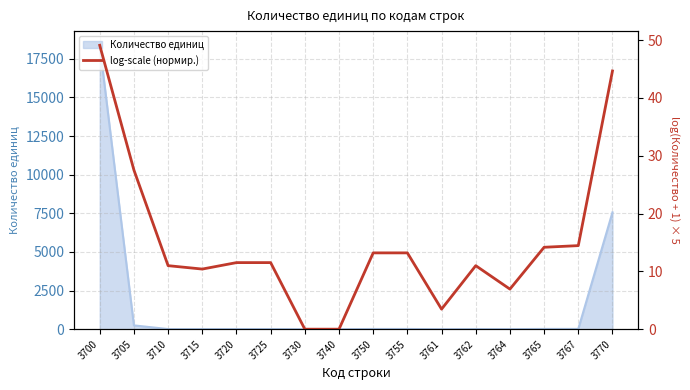

Rank the categories by value from lowest to highest.

3730, 3740, 3761, 3764, 3715, 3710, 3762, 3720, 3725, 3750, 3755, 3765, 3767, 3705, 3770, 3700